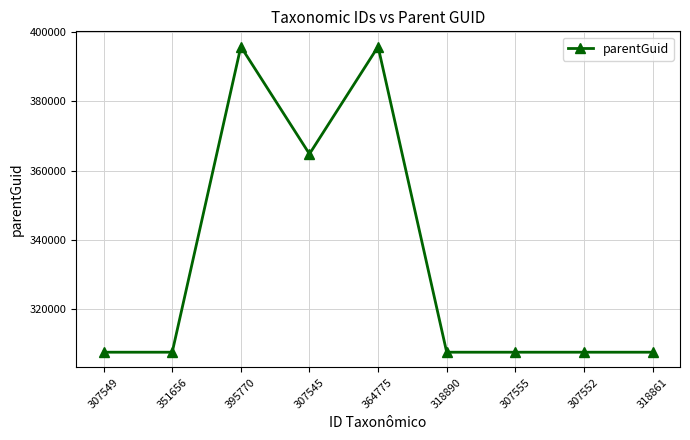

What is the change in value from 364775 to 318861?

-88225